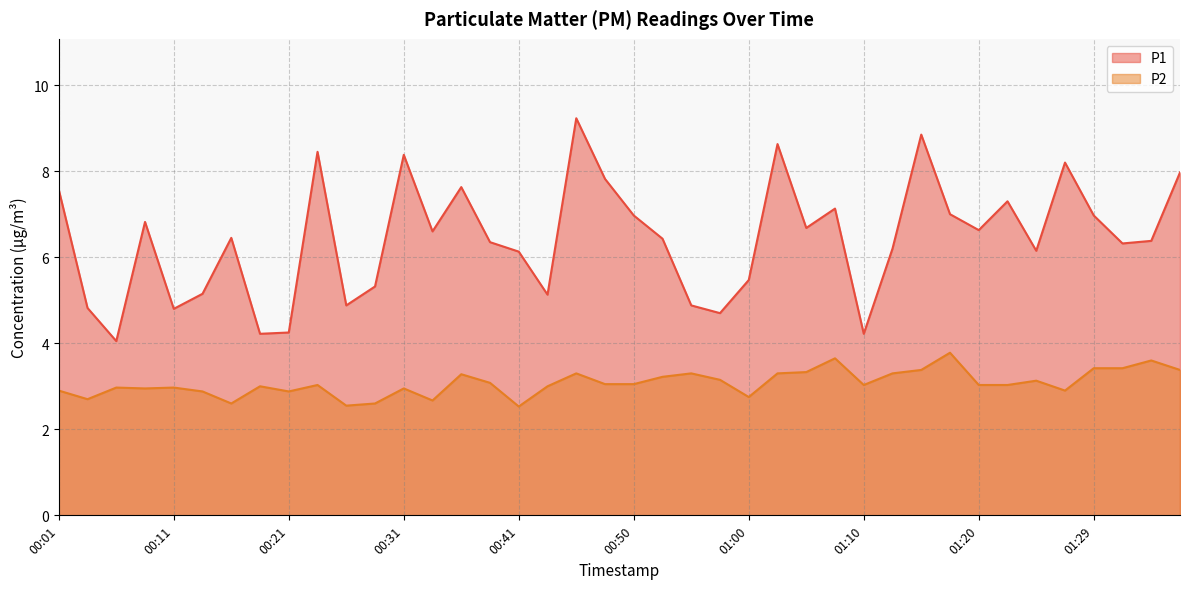

Which series has the largest total across all categories?

P1